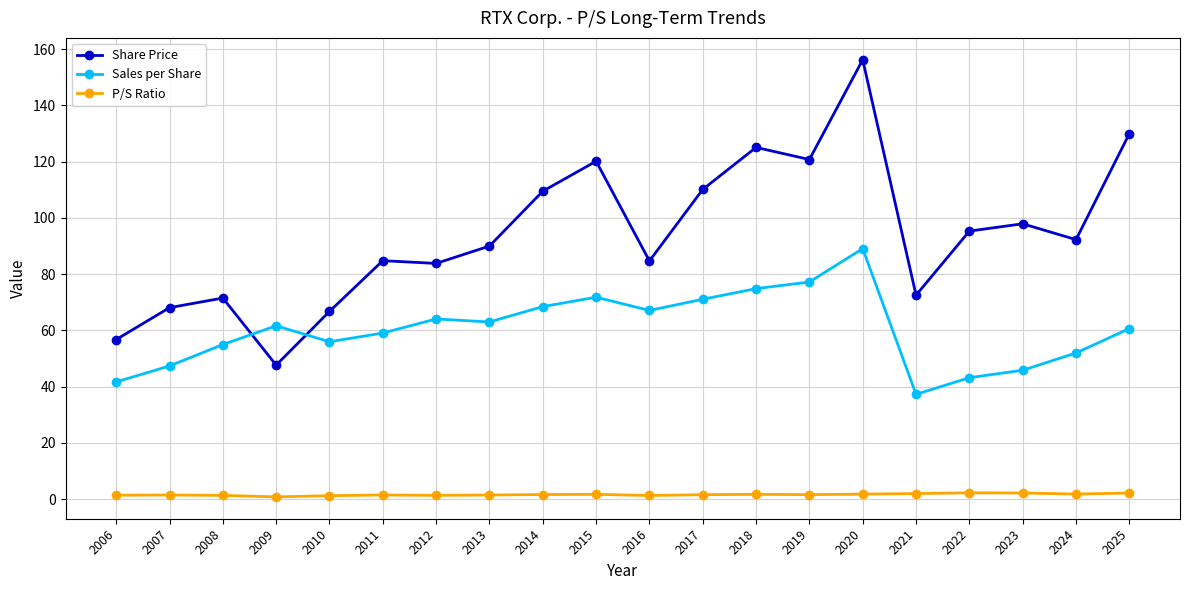

After their last crossing, which series has the higher values: Share Price or Sales per Share?

Share Price